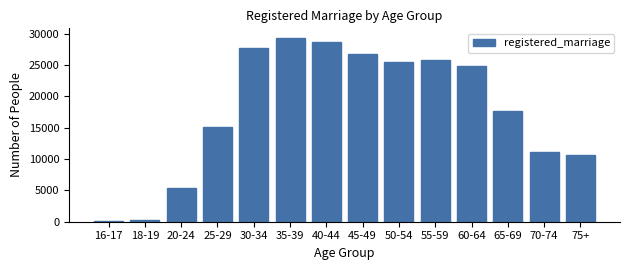

Reading left to right, list all the values displayed in this chart.

16-17=84	18-19=341	20-24=5368	25-29=15079	30-34=27788	35-39=29410	40-44=28765	45-49=26836	50-54=25499	55-59=25829	60-64=24881	65-69=17678	70-74=11122	75+=10710